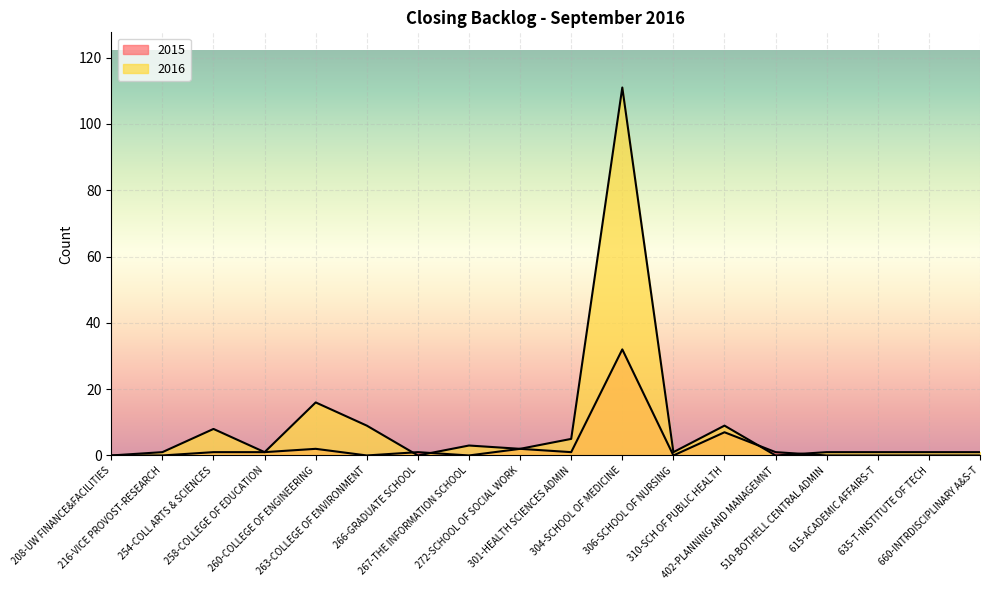

How many times do 2016 and 2015 cross each other?

4